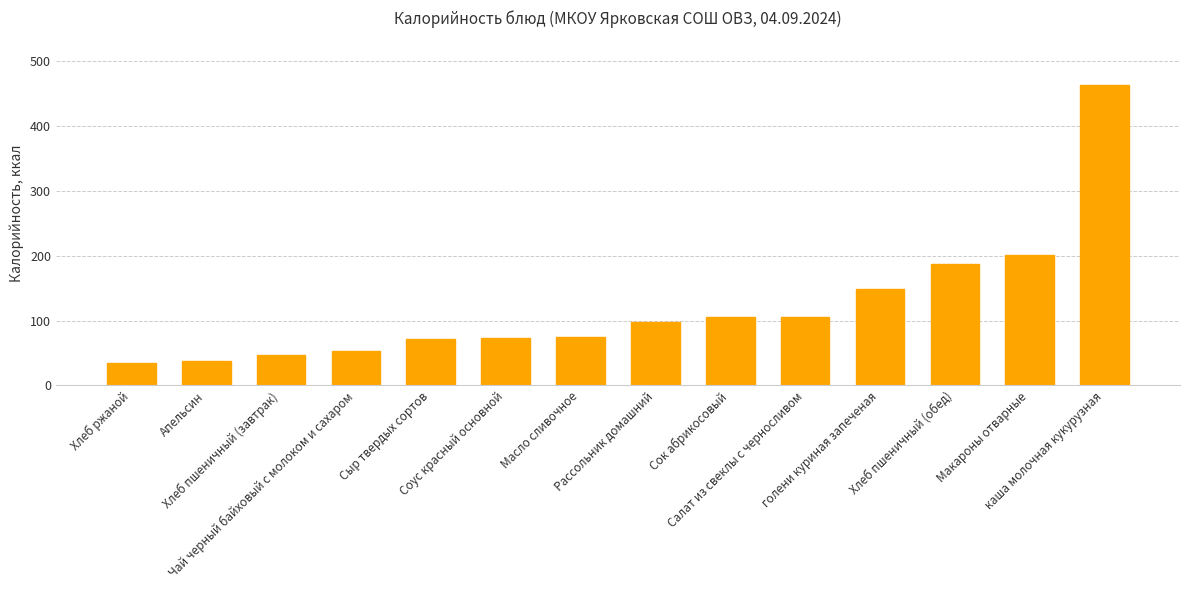

What is the change in value from Хлеб ржаной to каша молочная кукурузная?

+428.9